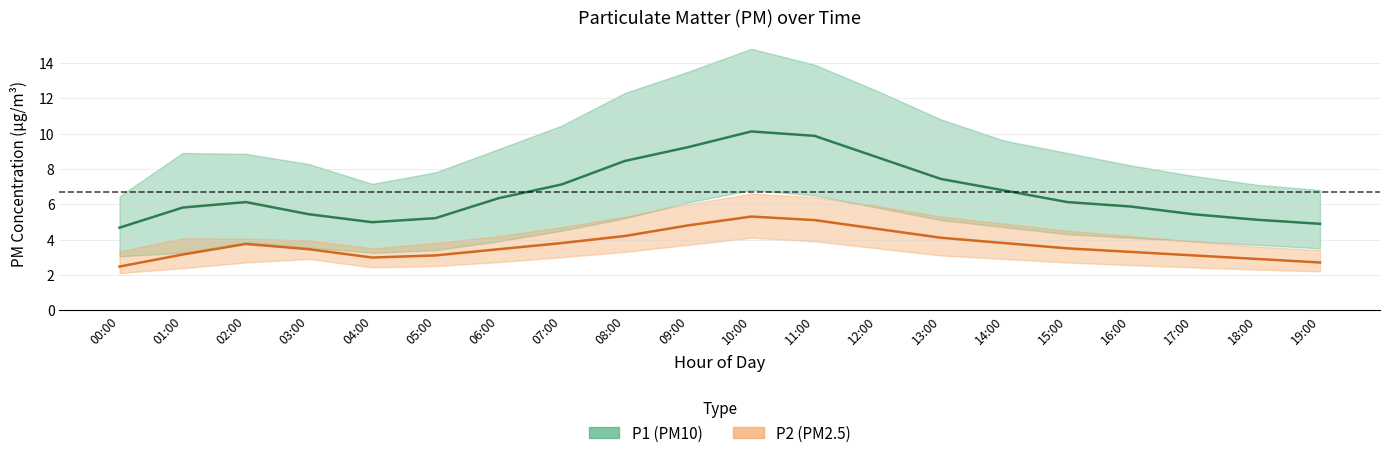

Reading left to right, what are all the values shown in this chart?

P1_mean: 4.7	5.8	6.1	5.4	5.0	5.2	6.3	7.1	8.4	9.2	10.1	9.9	8.7	7.4	6.8	6.1	5.9	5.4	5.1	4.9
P1_upper: 6.5	8.9	8.8	8.3	7.2	7.8	9.1	10.4	12.3	13.5	14.8	13.9	12.4	10.8	9.6	8.9	8.2	7.6	7.1	6.8
P1_lower: 3.0	3.2	3.8	3.5	3.2	3.4	3.9	4.5	5.2	6.1	6.8	6.5	5.8	5.1	4.7	4.3	4.1	3.9	3.7	3.5
P2_mean: 2.5	3.1	3.8	3.5	3.0	3.1	3.5	3.8	4.2	4.8	5.3	5.1	4.6	4.1	3.8	3.5	3.3	3.1	2.9	2.7
P2_upper: 3.3	4.1	4.0	4.0	3.5	3.8	4.2	4.7	5.3	6.0	6.6	6.4	5.9	5.3	4.9	4.5	4.2	3.9	3.6	3.4
P2_lower: 2.1	2.4	2.7	2.9	2.4	2.5	2.7	3.0	3.3	3.7	4.1	3.9	3.5	3.1	2.9	2.7	2.5	2.4	2.3	2.2